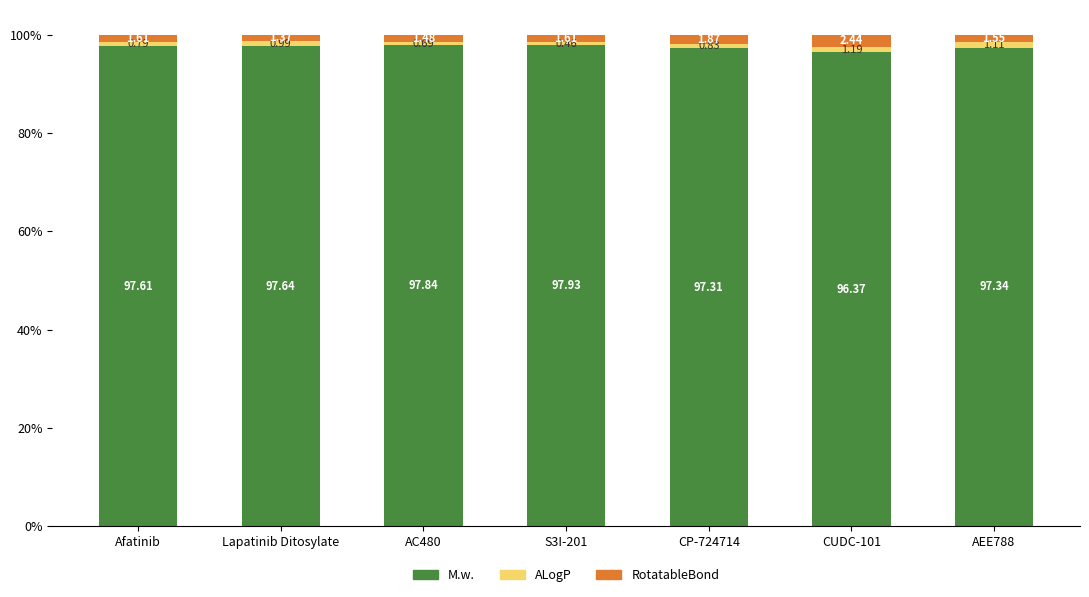

Are the bars horizontal?

No